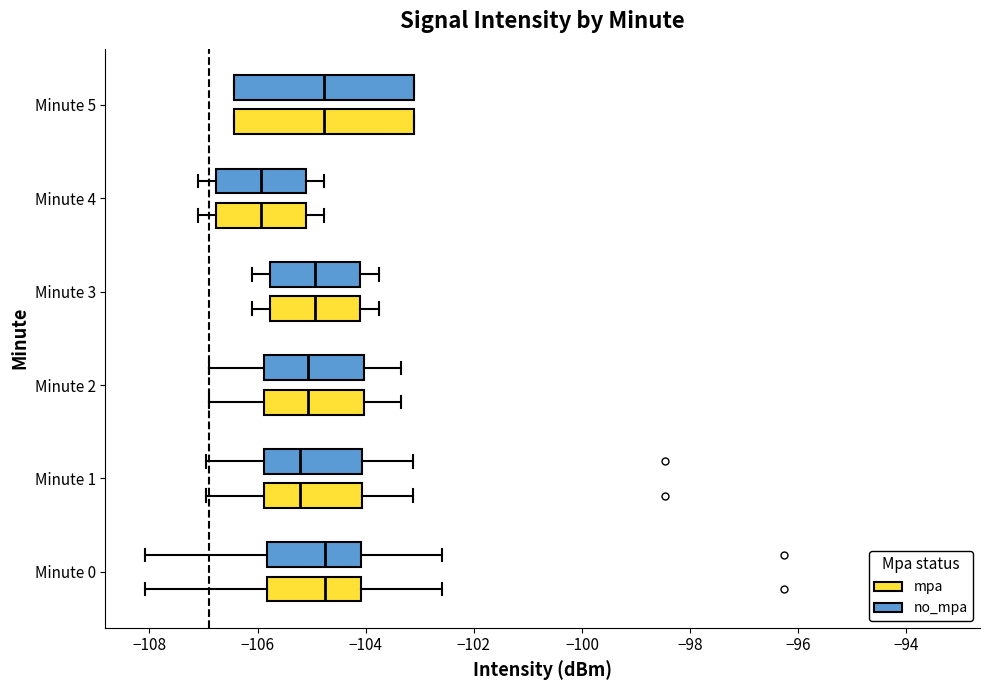

Reading bottom to top, read every box against the x-axis: the position of its median line, the range the box covers, and the ends of its whiskers. The values are not printed on the chart, so give them approximately, as read against the axis.

Minute 0 (mpa): median -104.8, box -105.8 to -104.0, whiskers -108.0 to -102.6
Minute 0 (no_mpa): median -104.8, box -105.8 to -104.0, whiskers -108.0 to -102.6
Minute 1 (mpa): median -105.2, box -105.8 to -104.0, whiskers -107.0 to -103.2
Minute 1 (no_mpa): median -105.2, box -105.8 to -104.0, whiskers -107.0 to -103.2
Minute 2 (mpa): median -105.0, box -105.8 to -104.0, whiskers -106.8 to -103.4
Minute 2 (no_mpa): median -105.0, box -105.8 to -104.0, whiskers -106.8 to -103.4
Minute 3 (mpa): median -105.0, box -105.8 to -104.0, whiskers -106.0 to -103.8
Minute 3 (no_mpa): median -105.0, box -105.8 to -104.0, whiskers -106.0 to -103.8
Minute 4 (mpa): median -106.0, box -106.8 to -105.0, whiskers -107.0 to -104.8
Minute 4 (no_mpa): median -106.0, box -106.8 to -105.0, whiskers -107.0 to -104.8
Minute 5 (mpa): median -104.8, box -106.4 to -103.2, whiskers -106.4 to -103.0
Minute 5 (no_mpa): median -104.8, box -106.4 to -103.2, whiskers -106.4 to -103.0